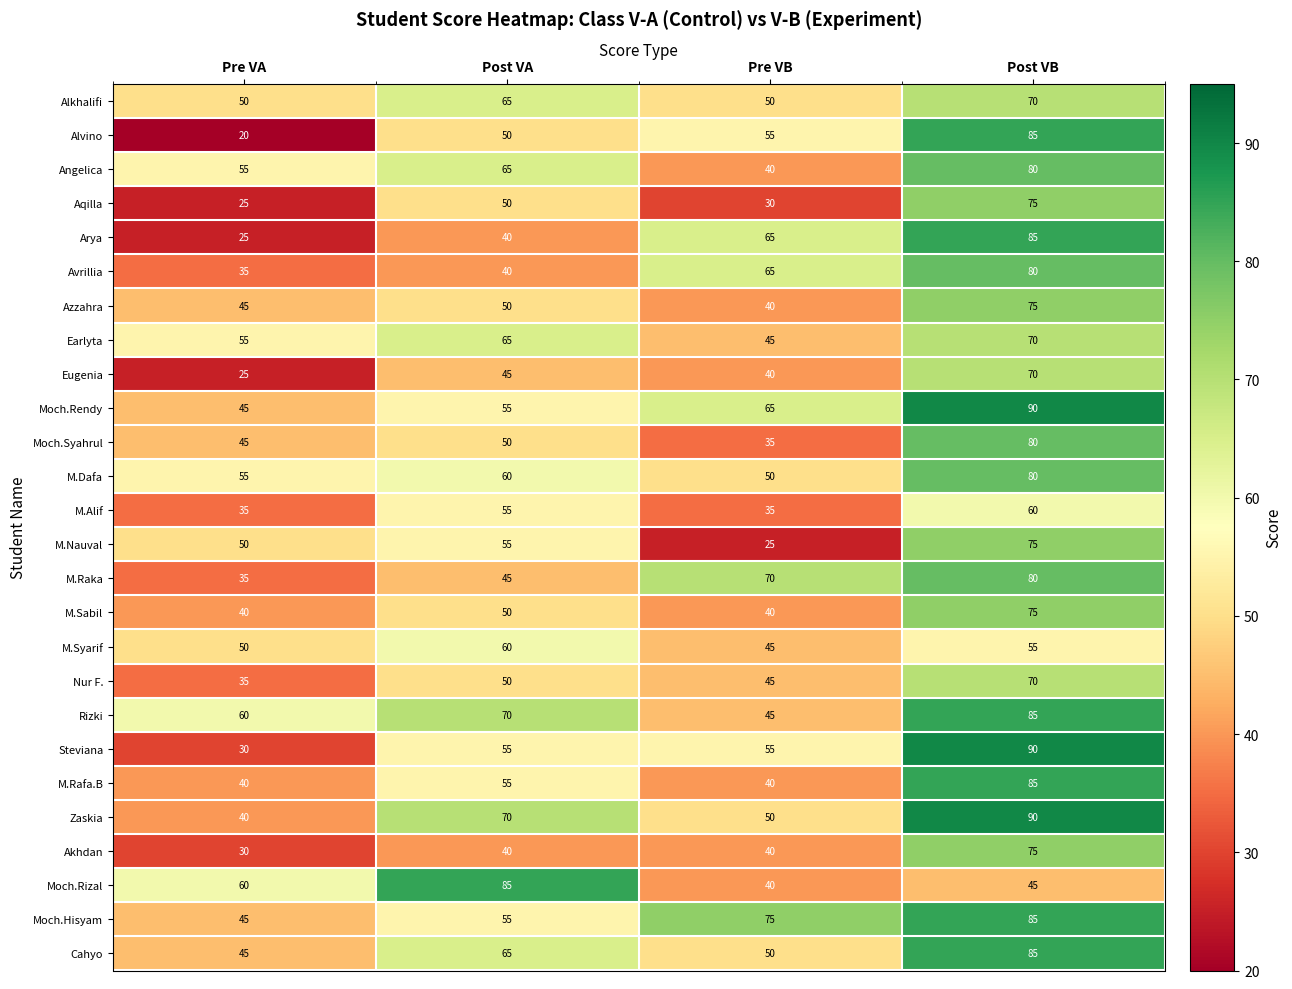

Which series changed the most between Pre VA and Post VB?

Alvino